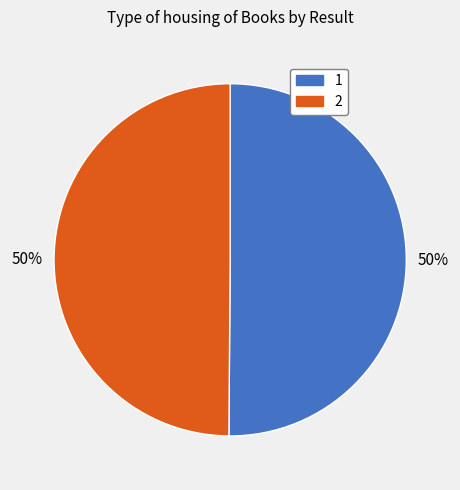

Is it true that 2 is 41% of the pie?

False